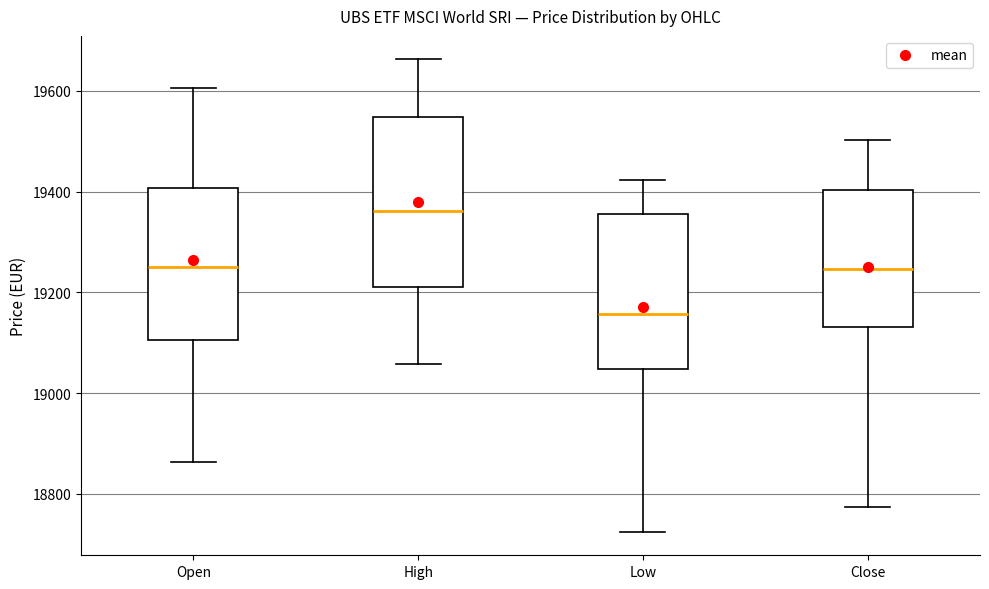

Reading left to right, transcribe this box plot: for each box, give where its median line is, the range the box spans, and where its two whiskers end, as read against the y-axis. The values are not printed on the chart, so give them approximately, as read against the axis.

Open: median 19260, box 19100 to 19400, whiskers 18860 to 19600
High: median 19360, box 19200 to 19540, whiskers 19060 to 19660
Low: median 19160, box 19040 to 19360, whiskers 18720 to 19420
Close: median 19240, box 19140 to 19400, whiskers 18780 to 19500